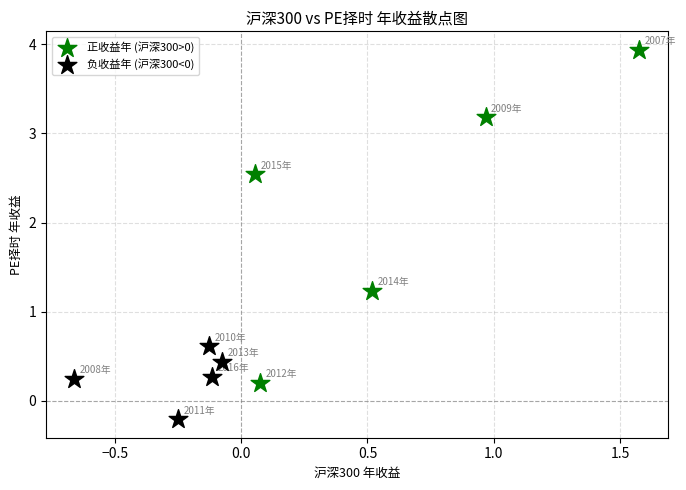

Which series contains the highest Y value?

正收益年 (沪深300>0)